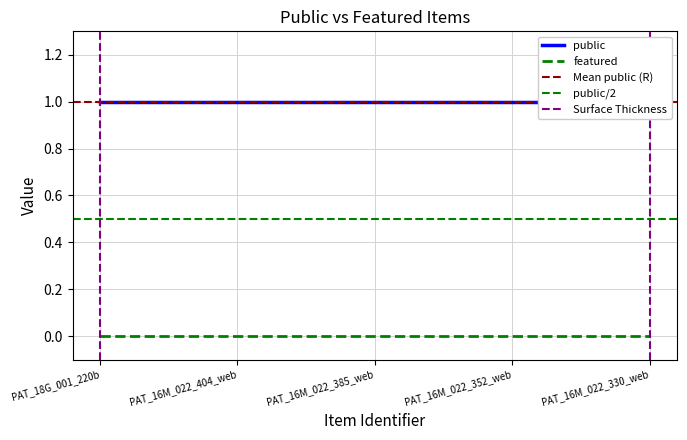

Does the chart have visible grid lines?

Yes